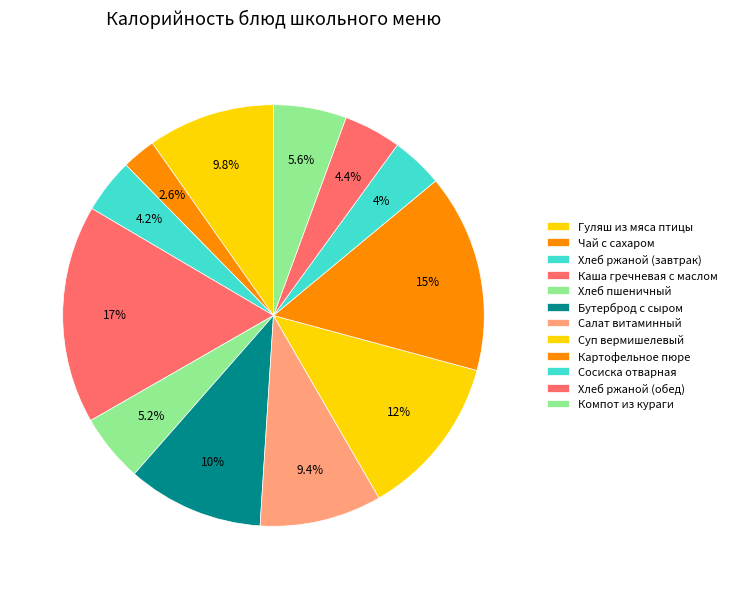

To the nearest percent, what is the average slice percentage?

8%